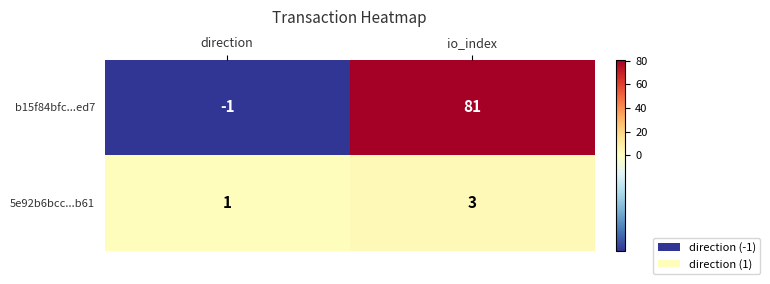

List the series in order of their overall mean, highest first.

b15f84bfc...ed7, 5e92b6bcc...b61